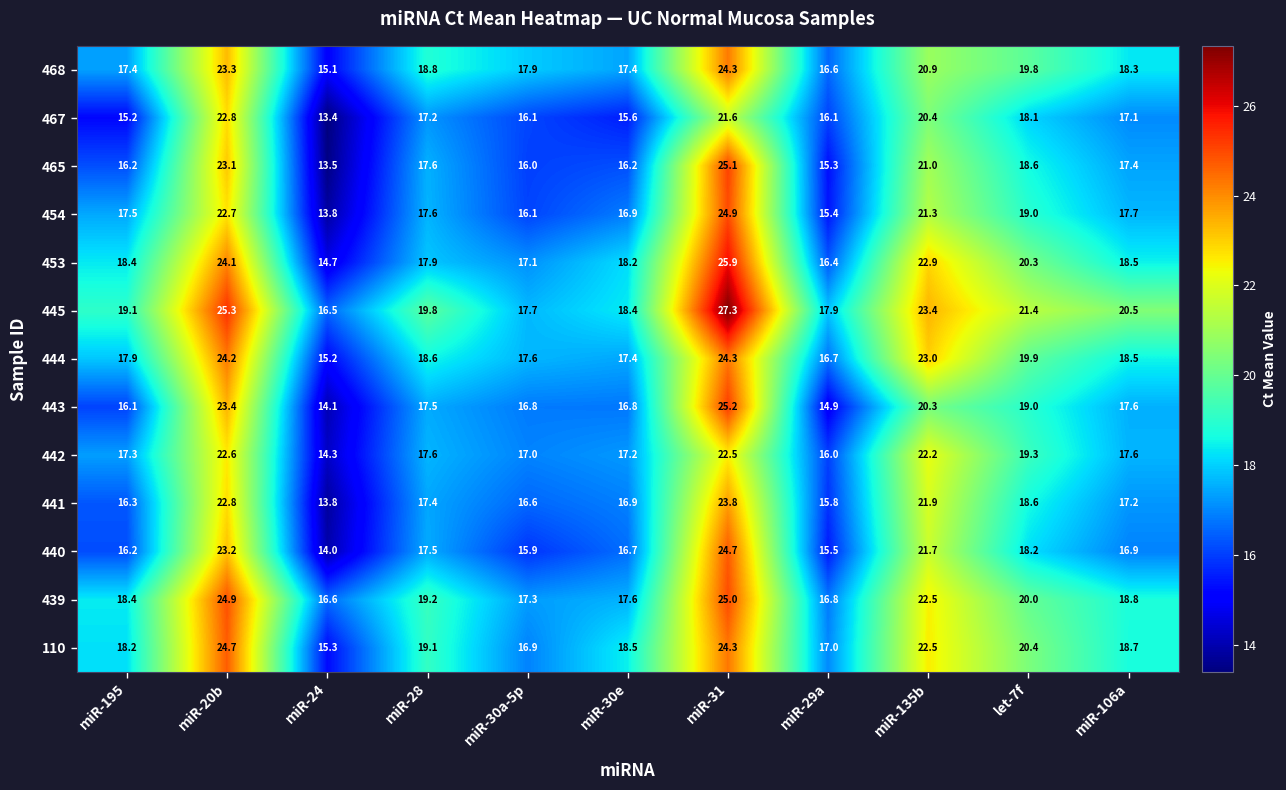

How many series are shown in this chart?

13